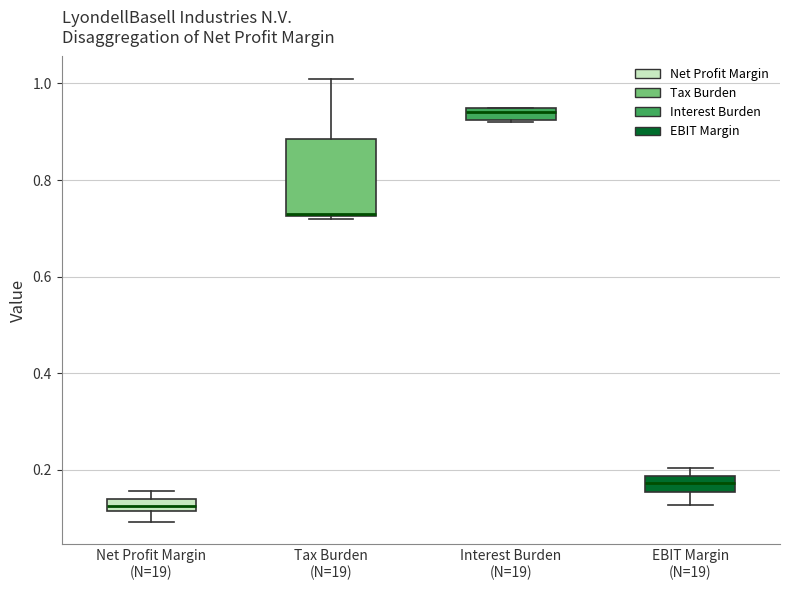

Comparing the boxes themselves (not the whiskers), which one is the tallest?

Tax Burden (N=19)